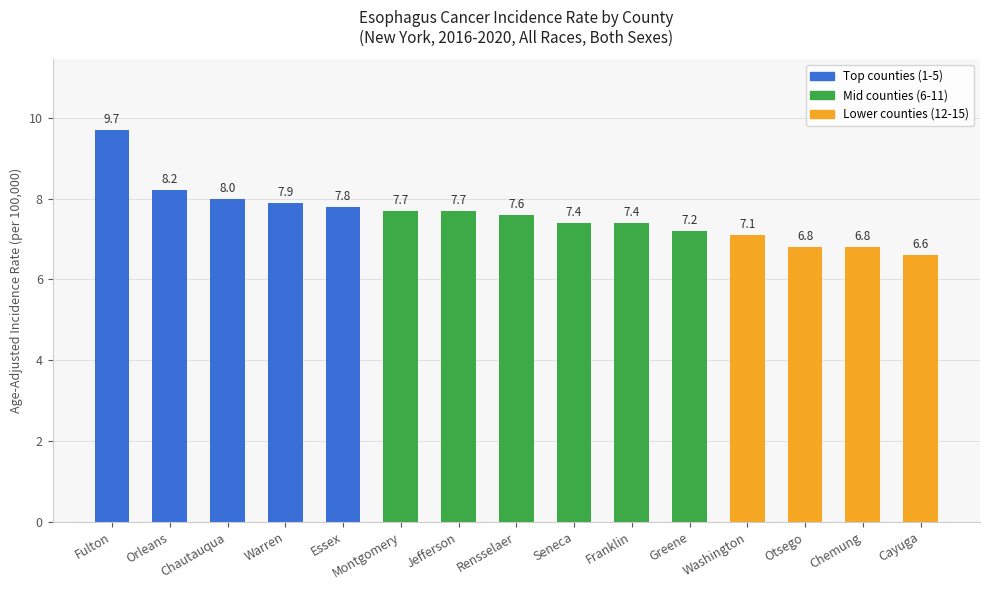

How many bars are there in total?

15